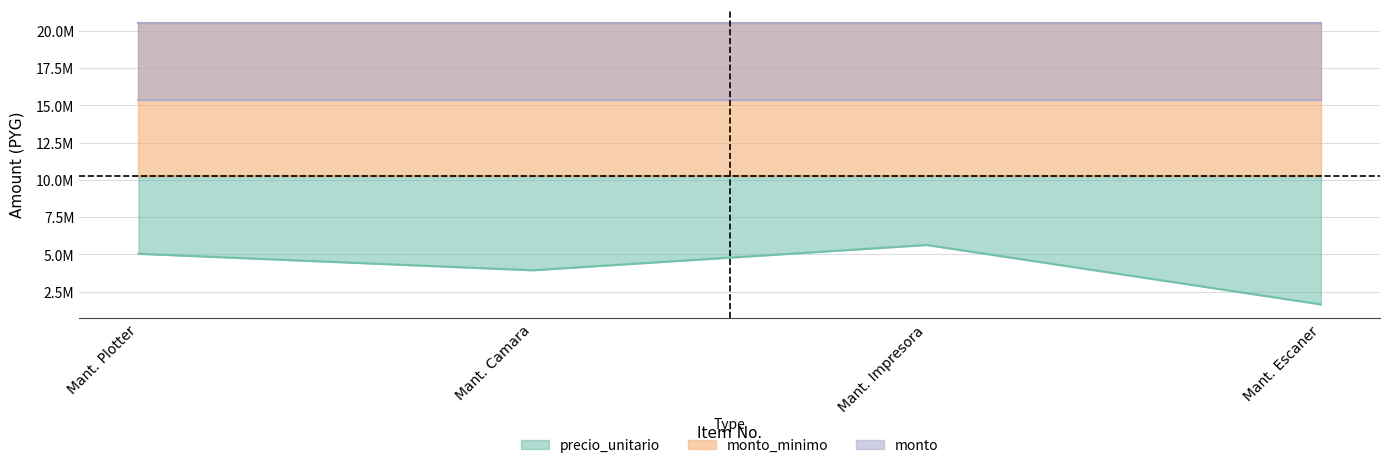

At how many categories does at least one series exceed 16631621?

4